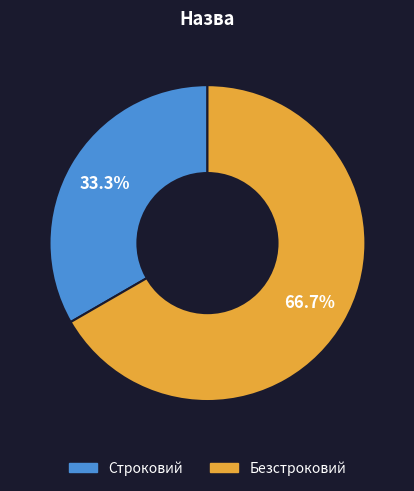

Which category has the biggest portion of the pie?

Безстроковий